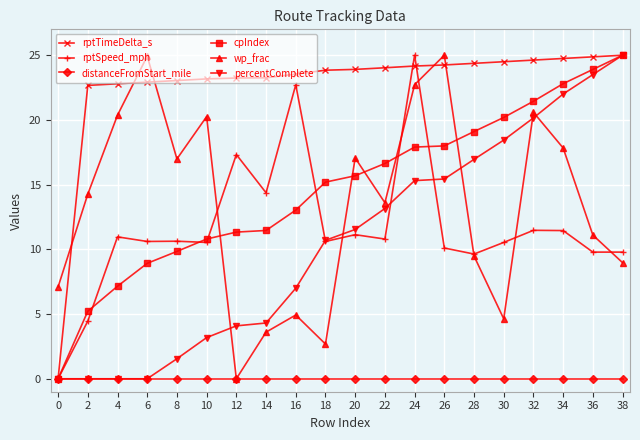

What is the difference between the rptSpeed_mph values at 26 and 32?

1.4